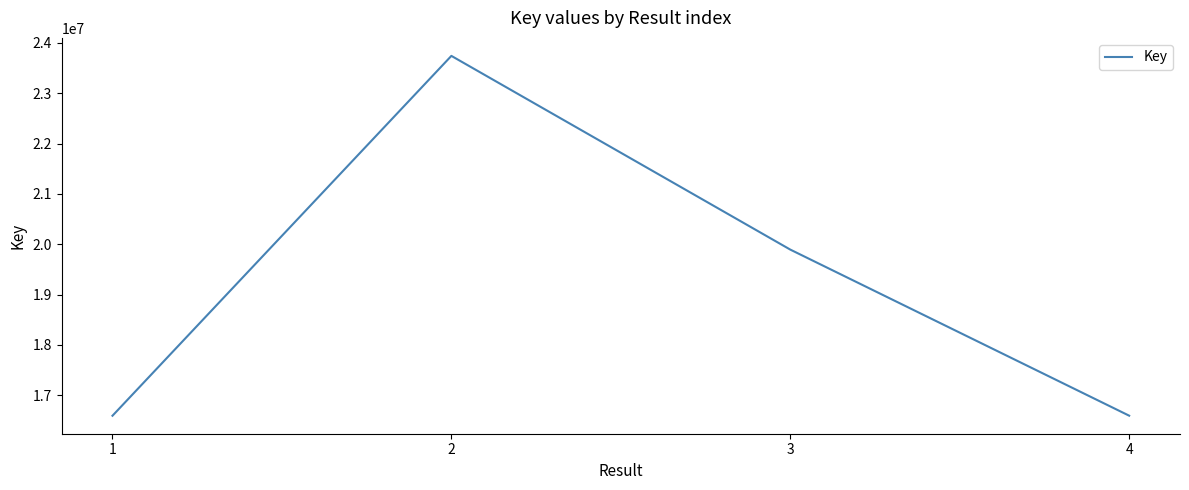

True or false: there are more than 2 points higher than both neighbors.

False